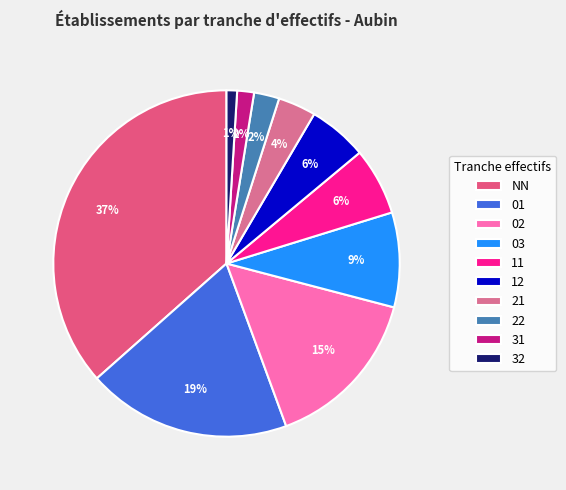

To the nearest percent, what portion does NN represent?

37%